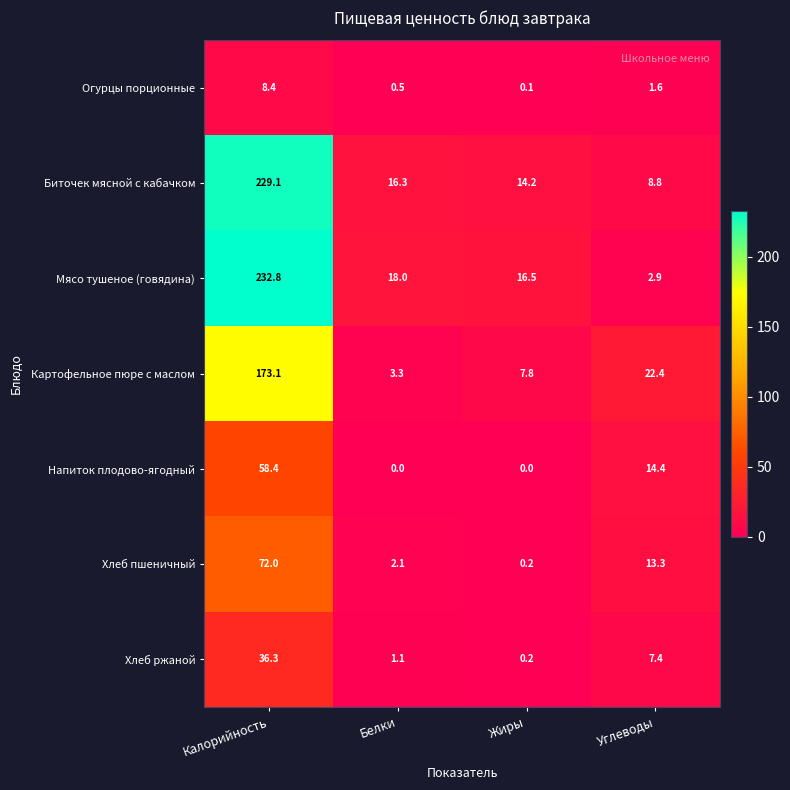

Reading right to left, list all the values displayed in this chart.

Огурцы порционные: 1.6	0.1	0.5	8.4
Биточек мясной с кабачком: 8.8	14.2	16.3	229.1
Мясо тушеное (говядина): 2.9	16.5	18.0	232.8
Картофельное пюре с маслом: 22.4	7.8	3.3	173.1
Напиток плодово-ягодный: 14.4	0.0	0.0	58.4
Хлеб пшеничный: 13.3	0.2	2.1	72.0
Хлеб ржаной: 7.4	0.2	1.1	36.3